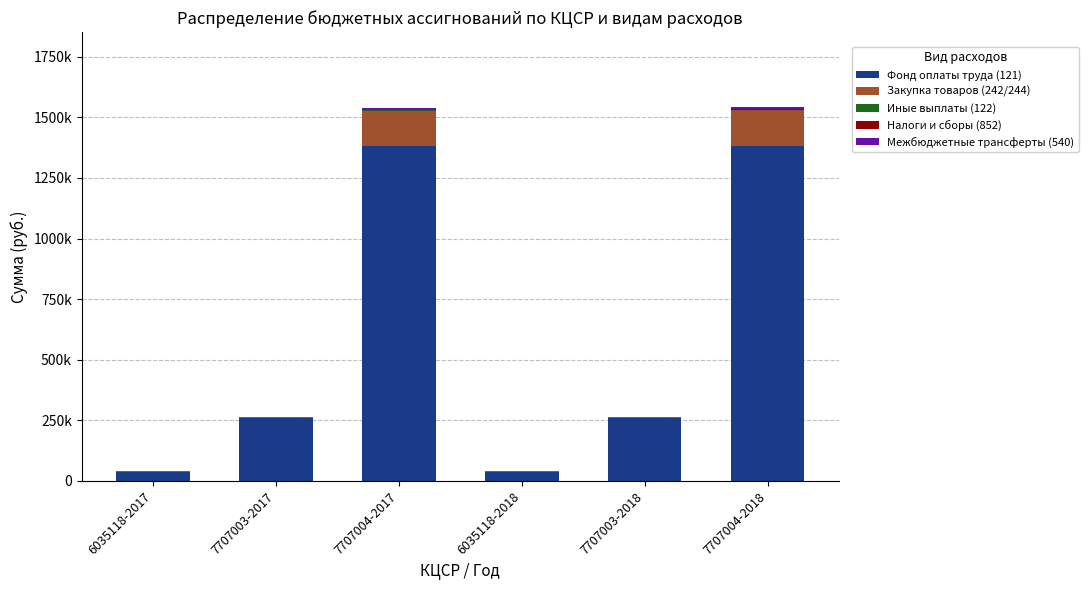

Are the bars horizontal?

No